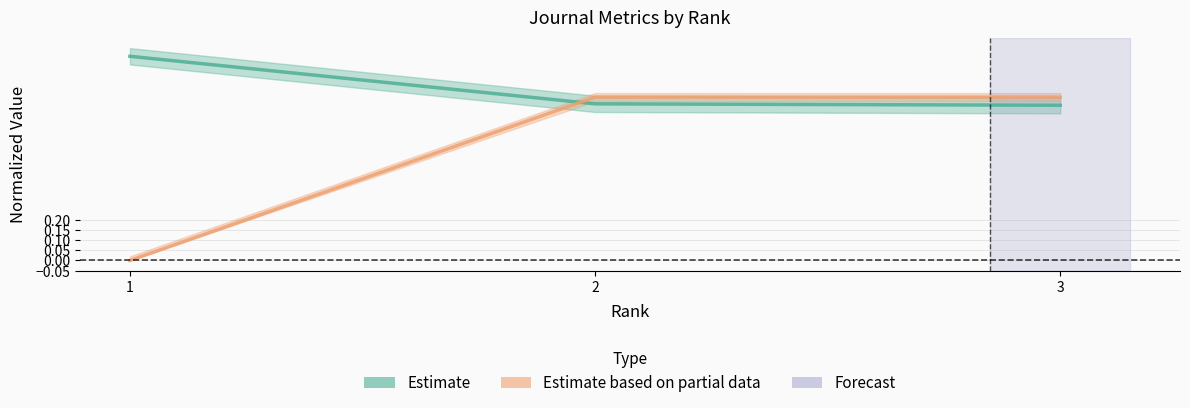

Count the Estimate based on partial data values in the range 0 to 1.

3